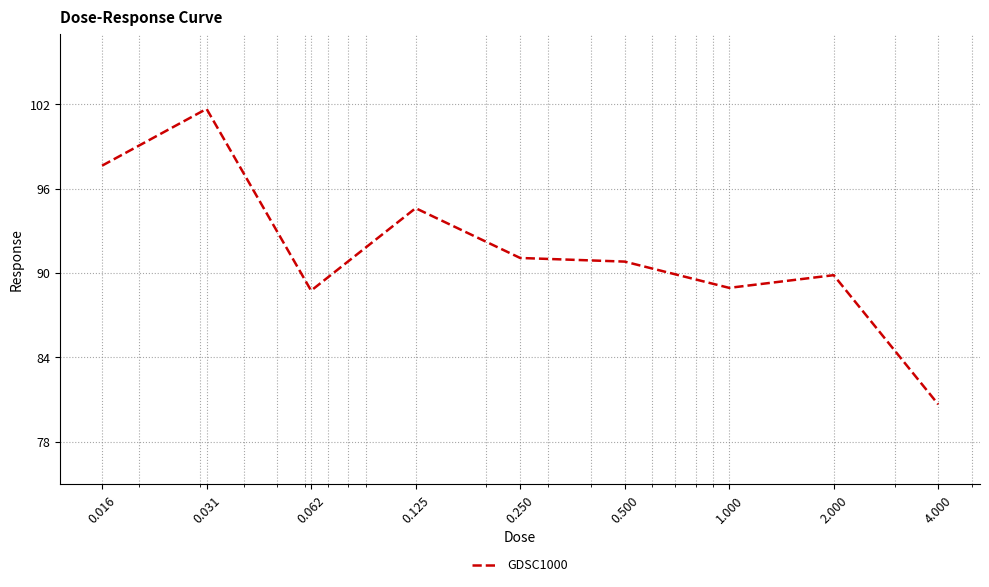

What is the difference between the maximum and minimum values?

21.0